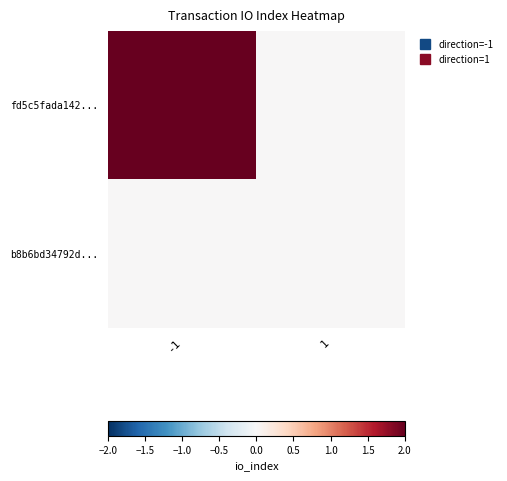

Reading left to right, extract all data points from this chart.

fd5c5fada142...: -1=2	1=0
b8b6bd34792d...: -1=0	1=0